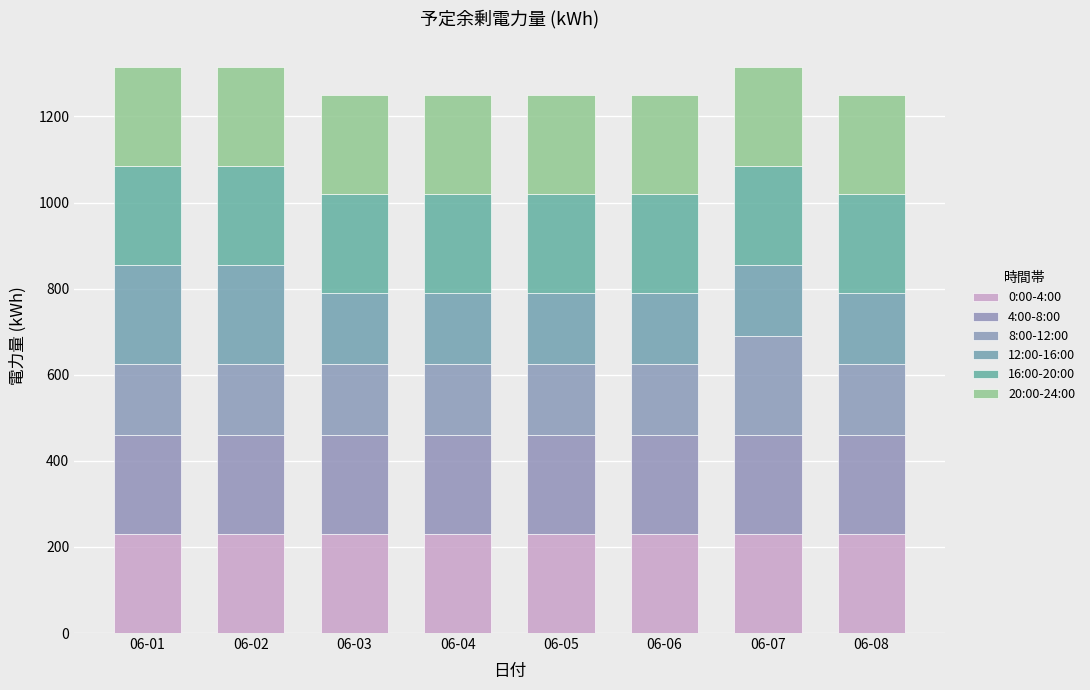

How many series are shown in this chart?

6